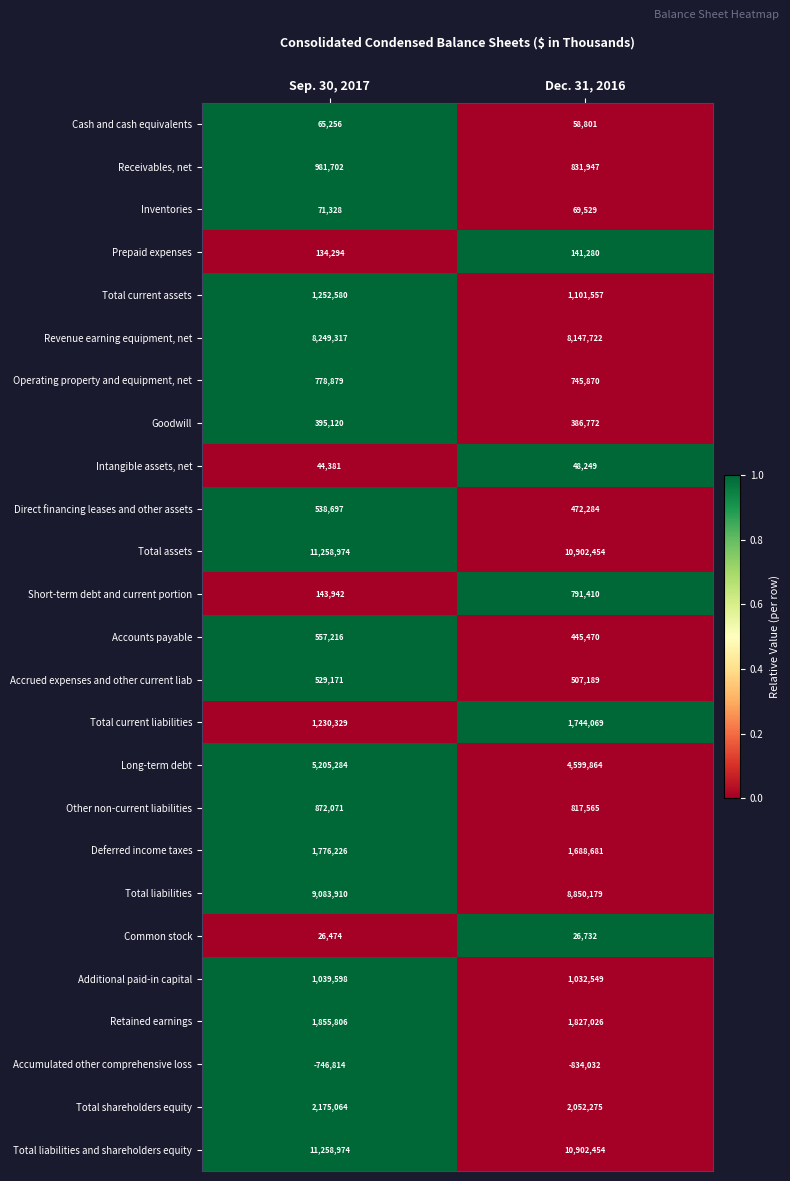

True or false: Goodwill has a value of 569292 at Dec. 31, 2016.

False